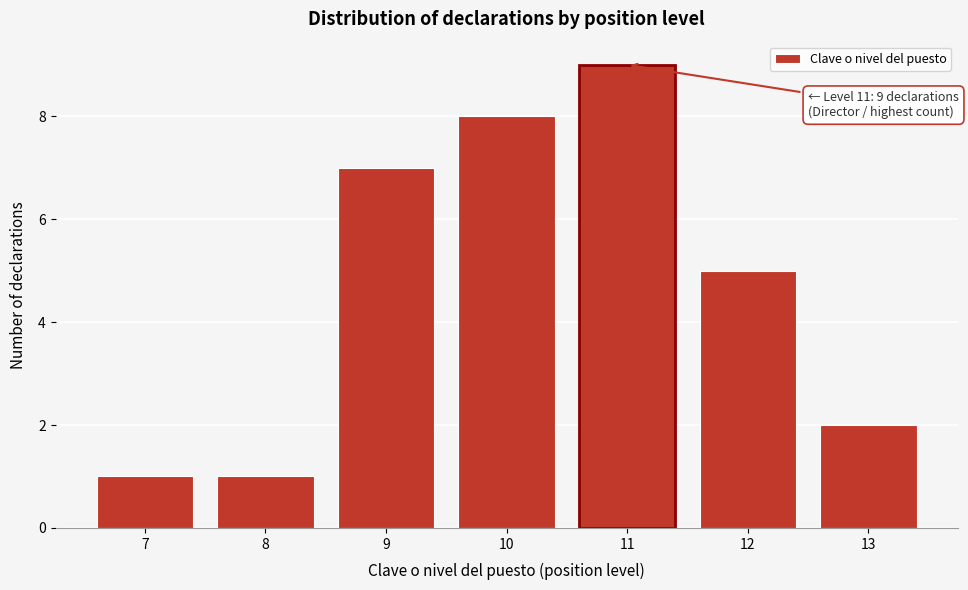

Reading right to left, what are all the values shown in this chart?

13=2	12=5	11=9	10=8	9=7	8=1	7=1